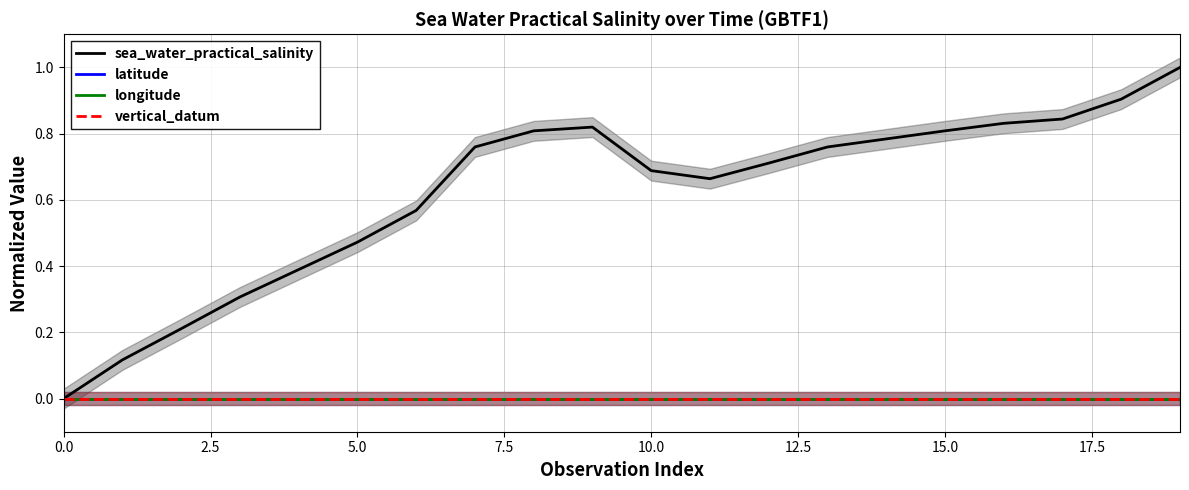

Is this an area chart (filled region under the line)?

No